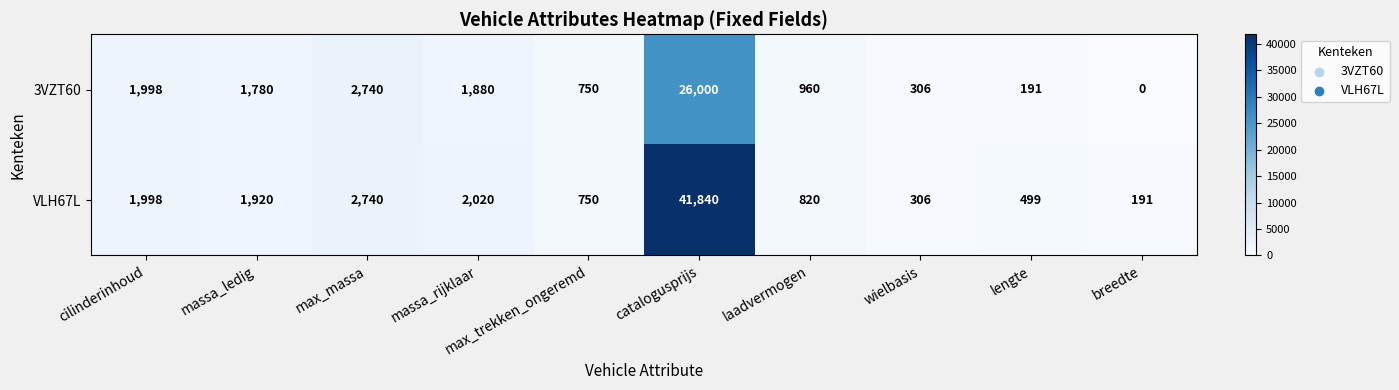

Between max_trekken_ongeremd and laadvermogen, which series saw the biggest shift?

3VZT60